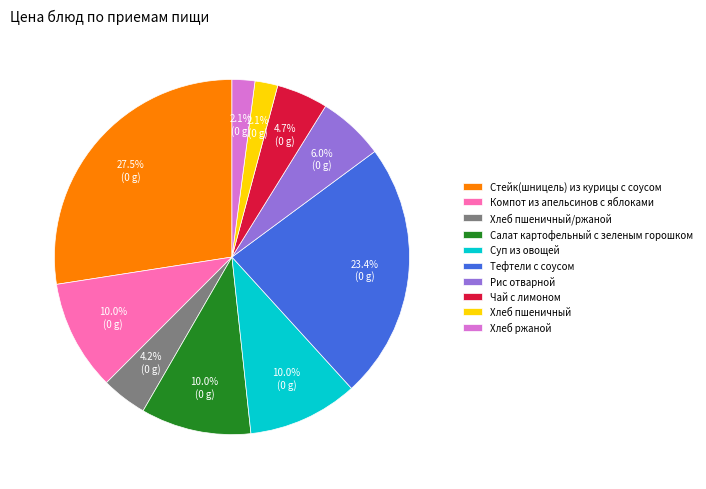

How many segments does this pie chart have?

10